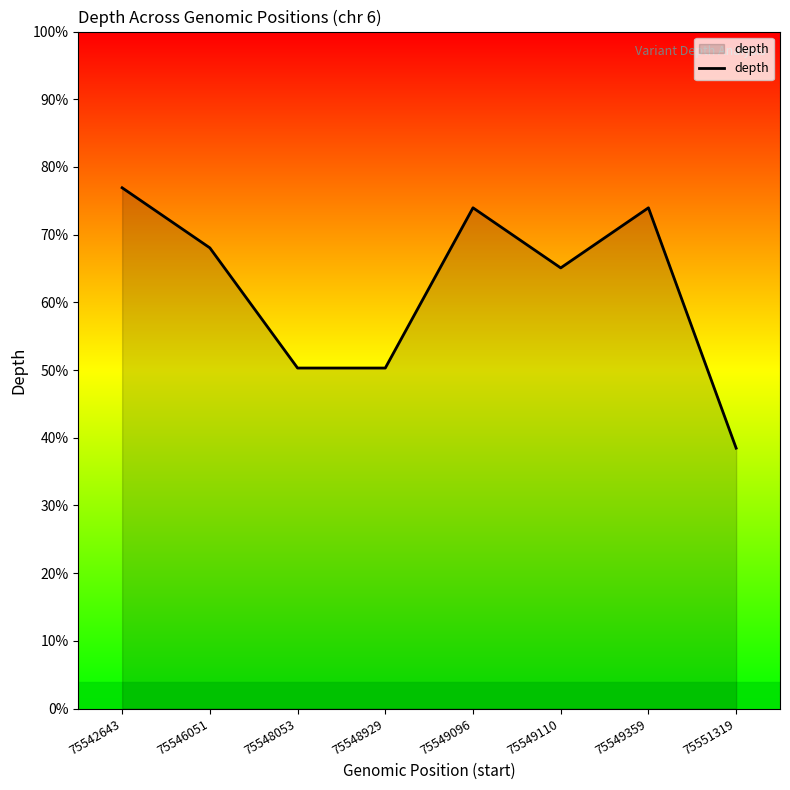

Does the chart have visible grid lines?

No